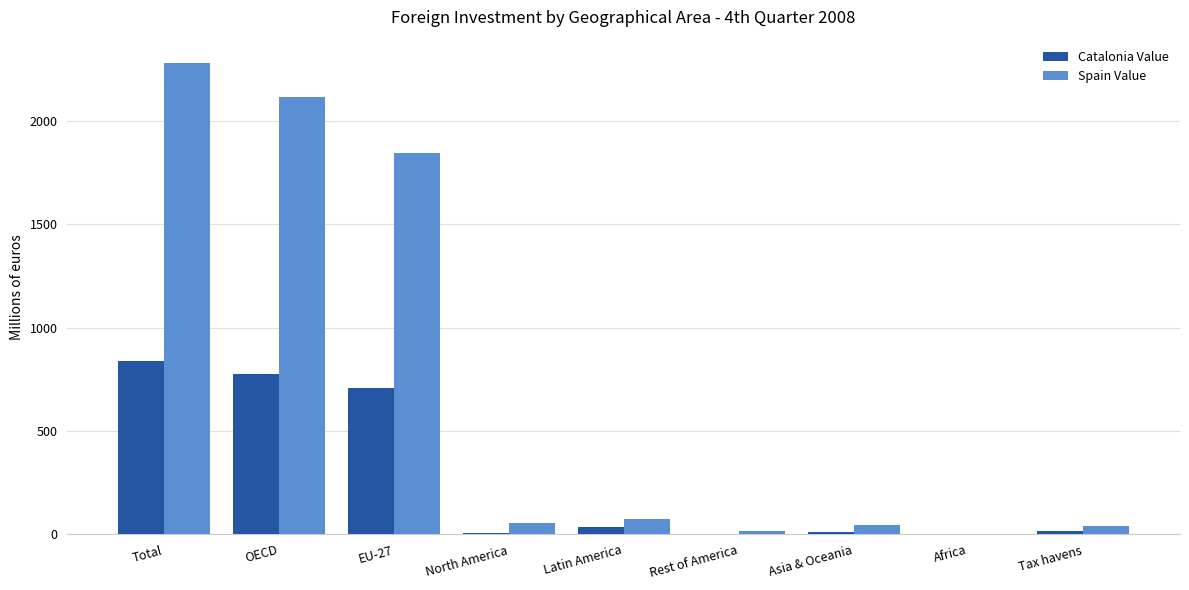

What value does the Catalonia Value series have at Rest of America?

3.8